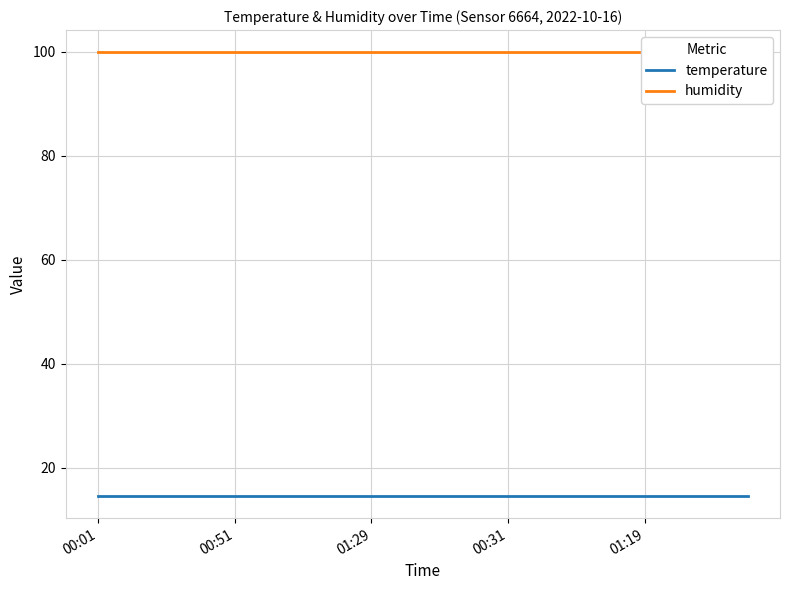

At how many categories does at least one series exceed 80?

20